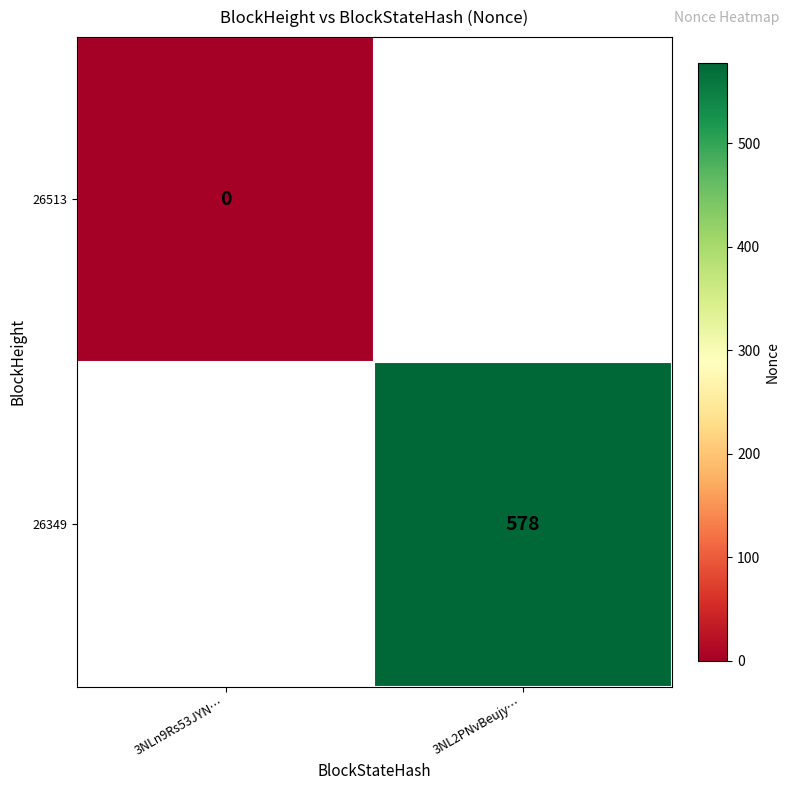

How many distinct data groups are displayed?

2